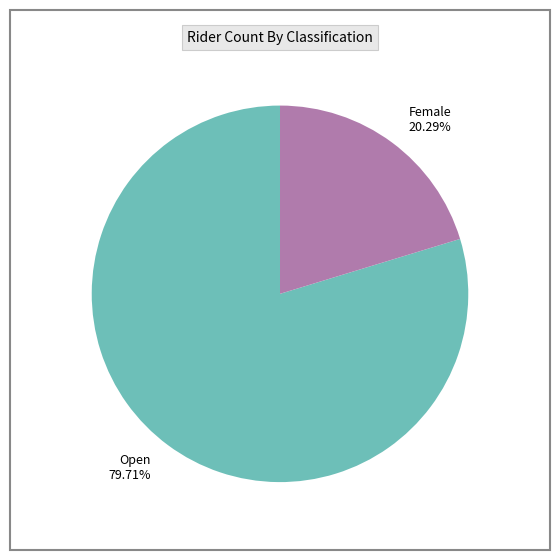

What is the smallest slice in the pie chart?

Female